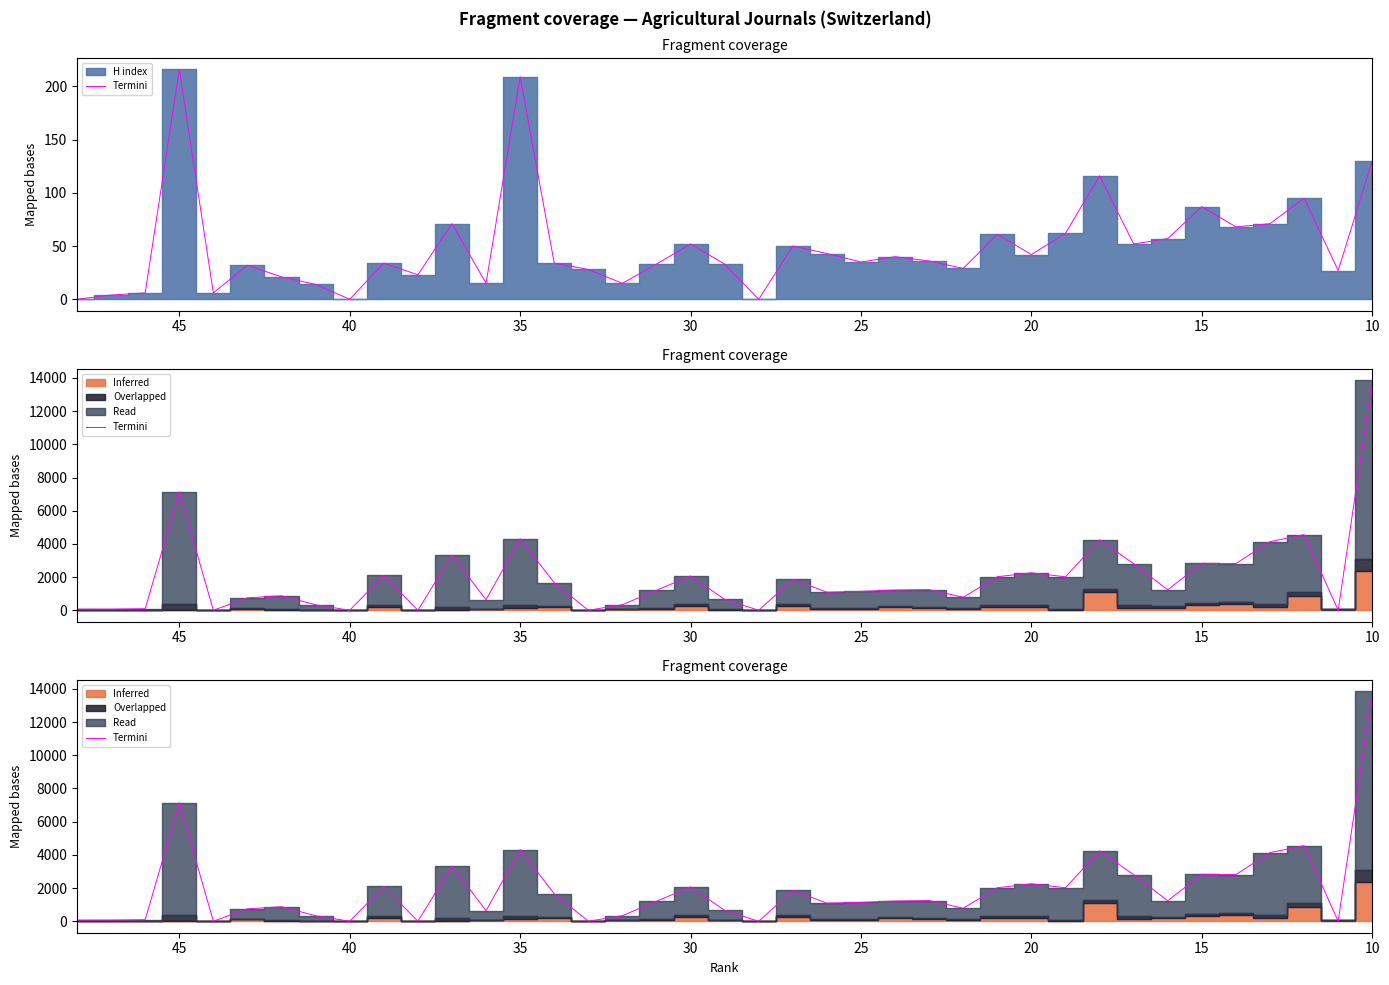

What is the maximum value shown in the chart?

13857